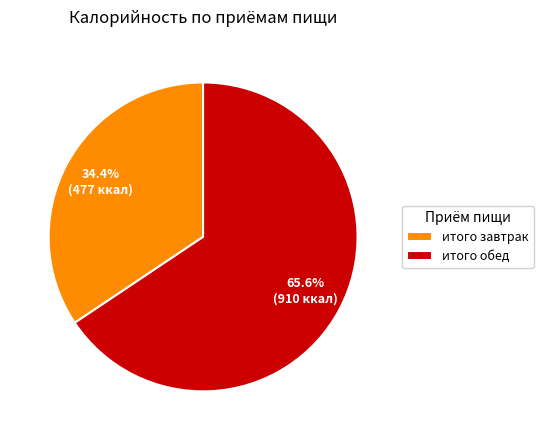

To the nearest percent, what is the combined percentage of итого завтрак and итого обед?

100%